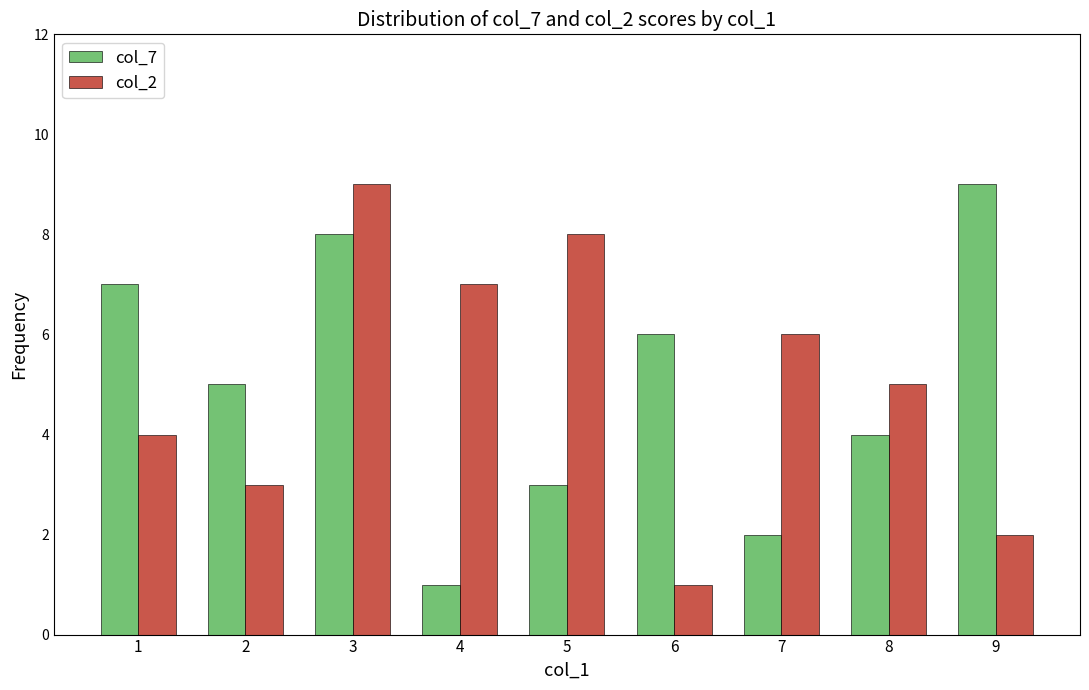

What is the maximum value shown in the chart?

9